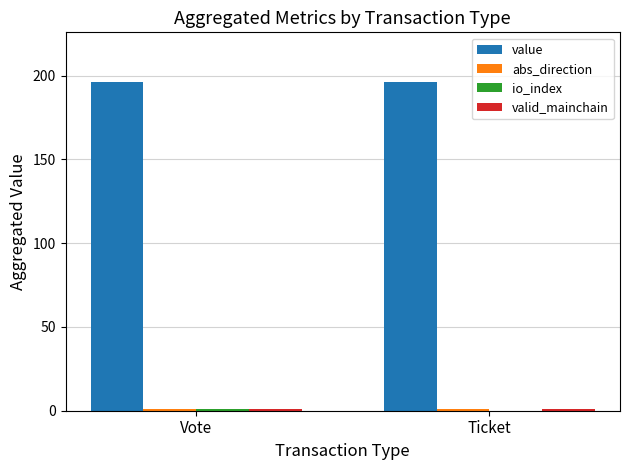

True or false: value has a value of 342.0 at Ticket.

False